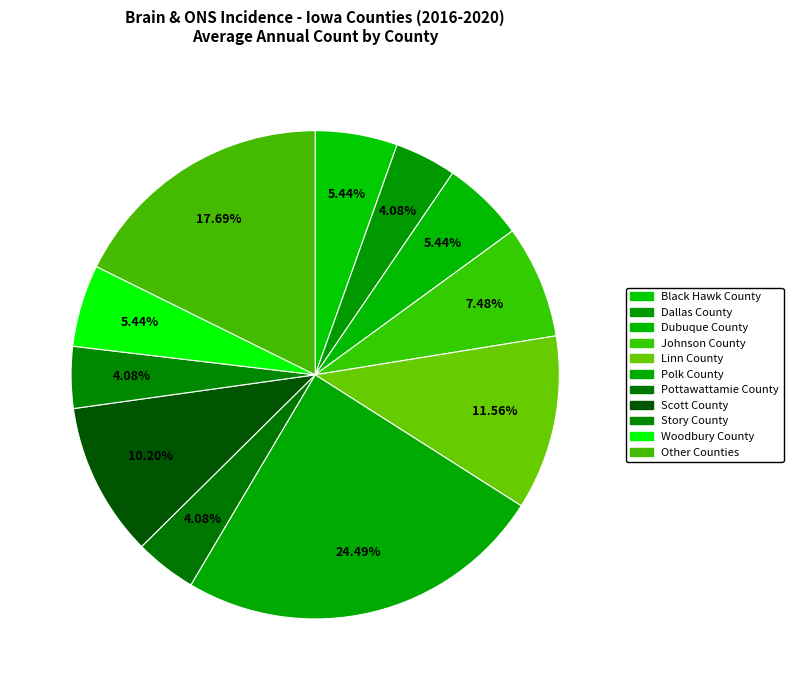

How many segments does this pie chart have?

11